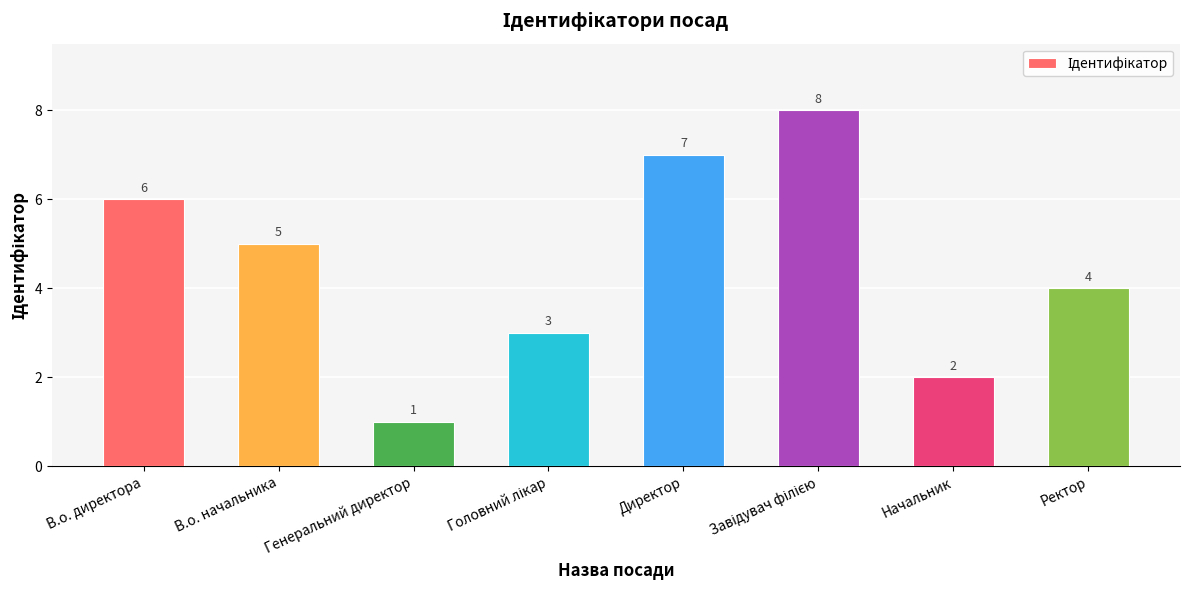

Approximately how many times larger is the value at Начальник compared to Генеральний директор?

2.0